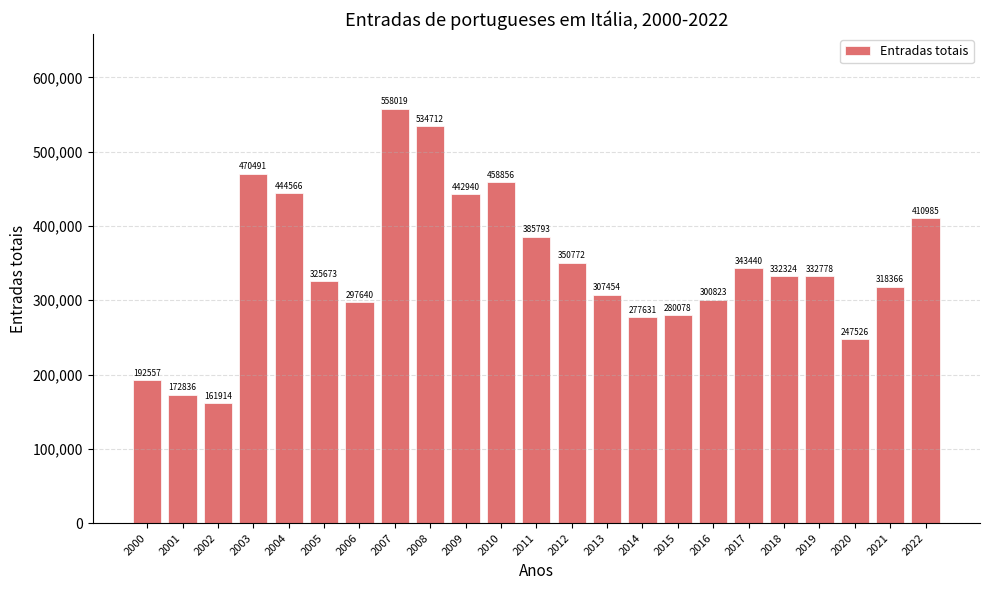

What is the sum of all values?

7948174